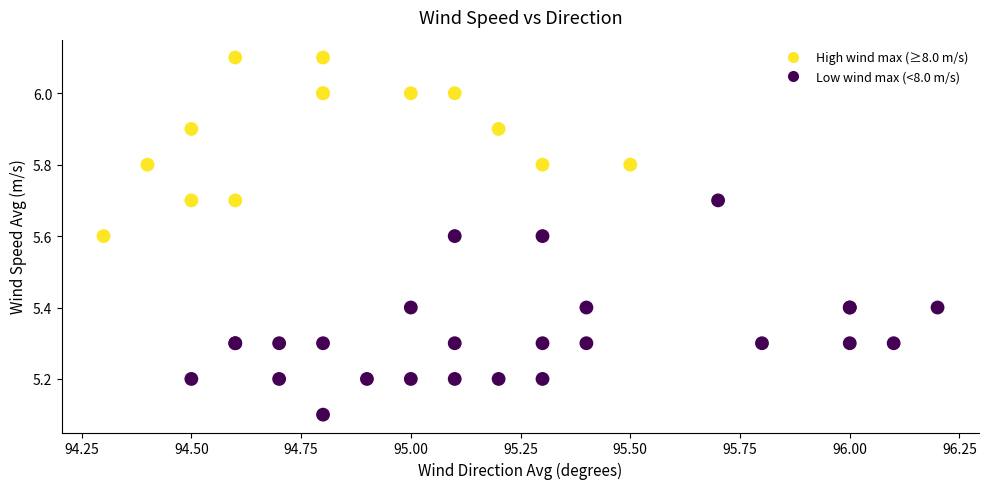

What Y value in the scatter plot is closest to 5?

5.1